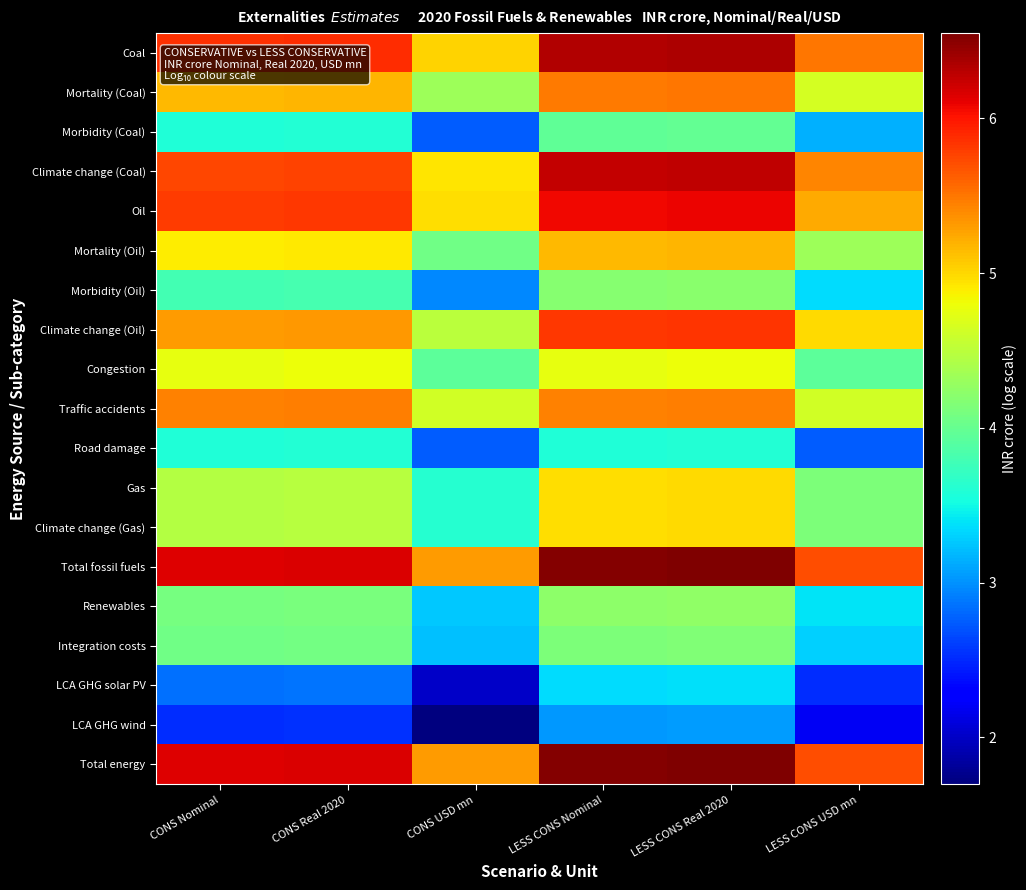

At LESS CONS USD mn, list the series in order from largest to smallest.

Total energy, Total fossil fuels, Coal, Climate change (Coal), Oil, Climate change (Oil), Mortality (Coal), Traffic accidents, Mortality (Oil), Gas, Climate change (Gas), Congestion, Renewables, Morbidity (Oil), Integration costs, Morbidity (Coal), Road damage, LCA GHG solar PV, LCA GHG wind